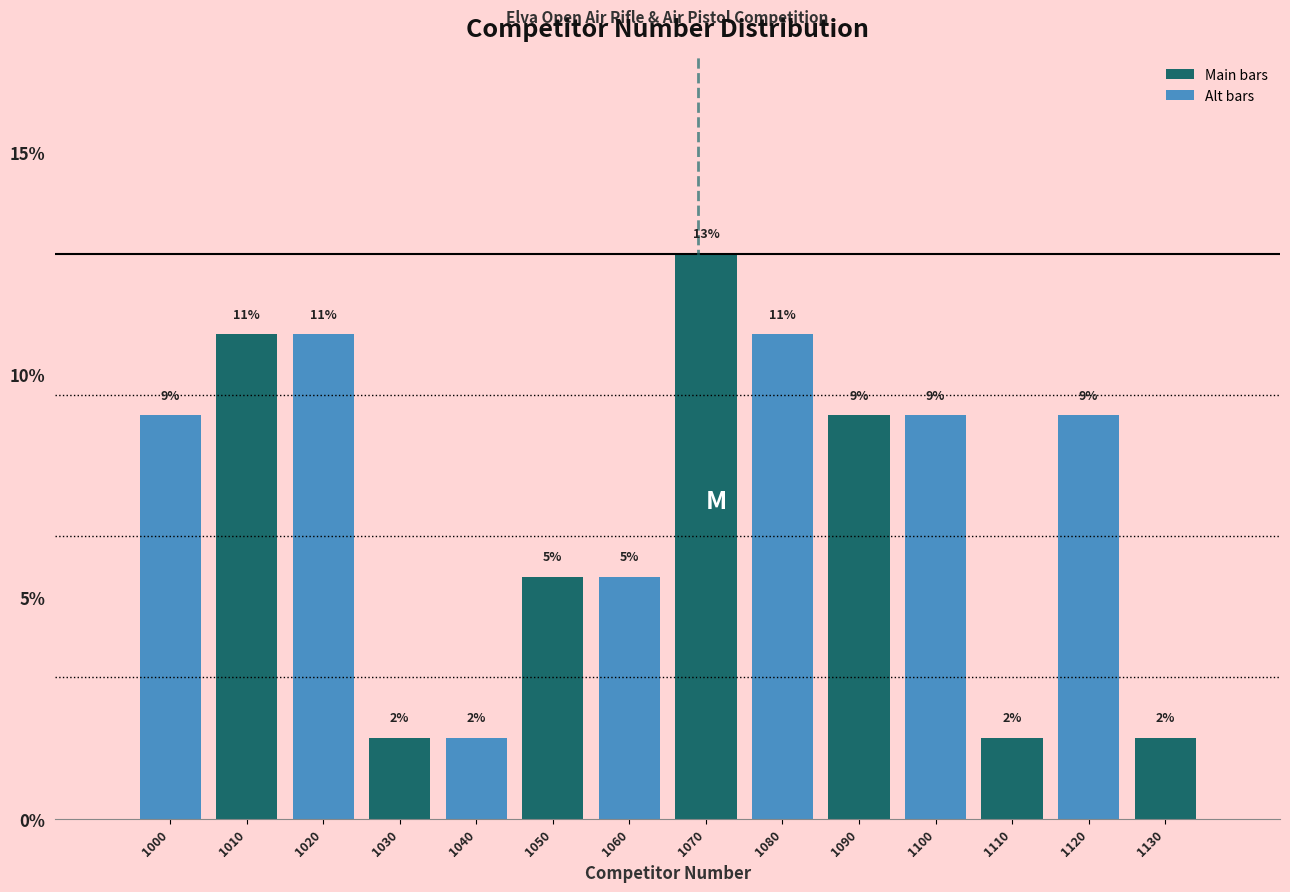

How many bars are there in total?

14